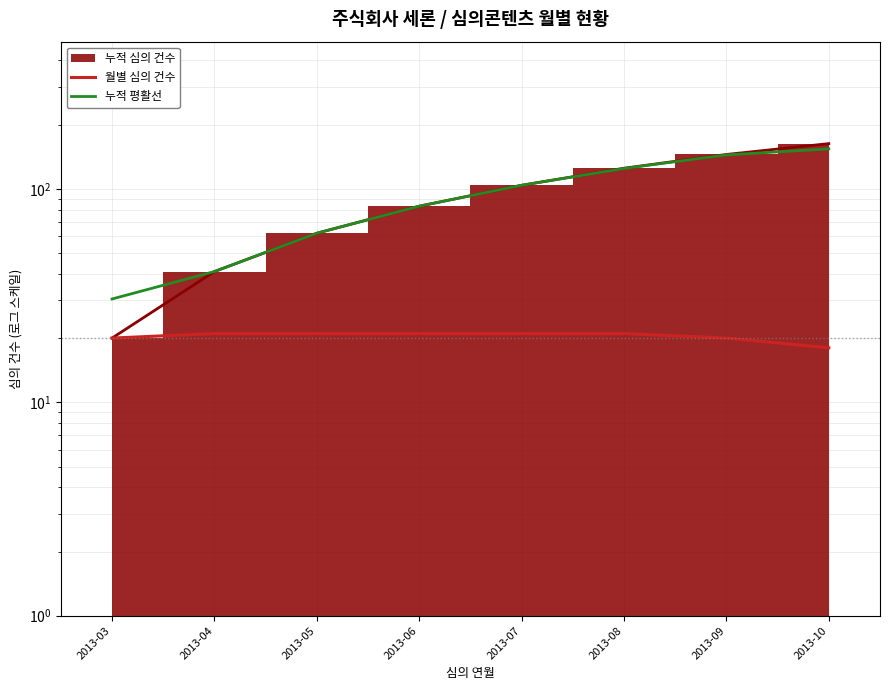

Where is 월별 심의 건수 nearest to the value 19?

2013-03